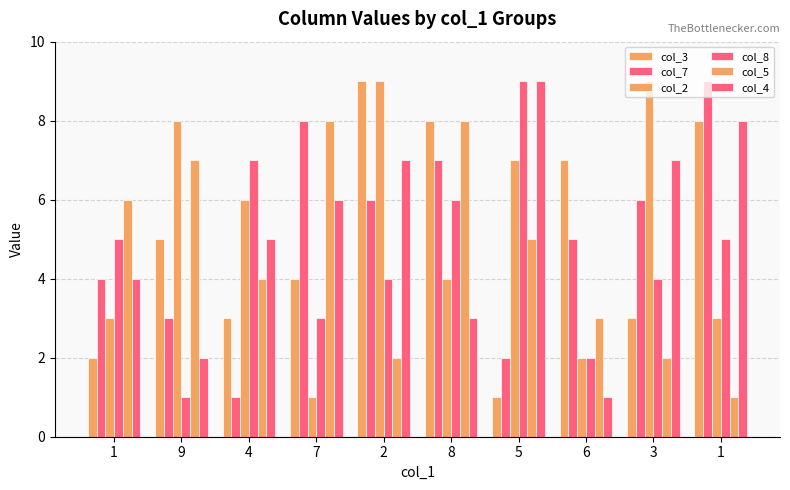

Is it true that col_8 equals 3 at 7?

True